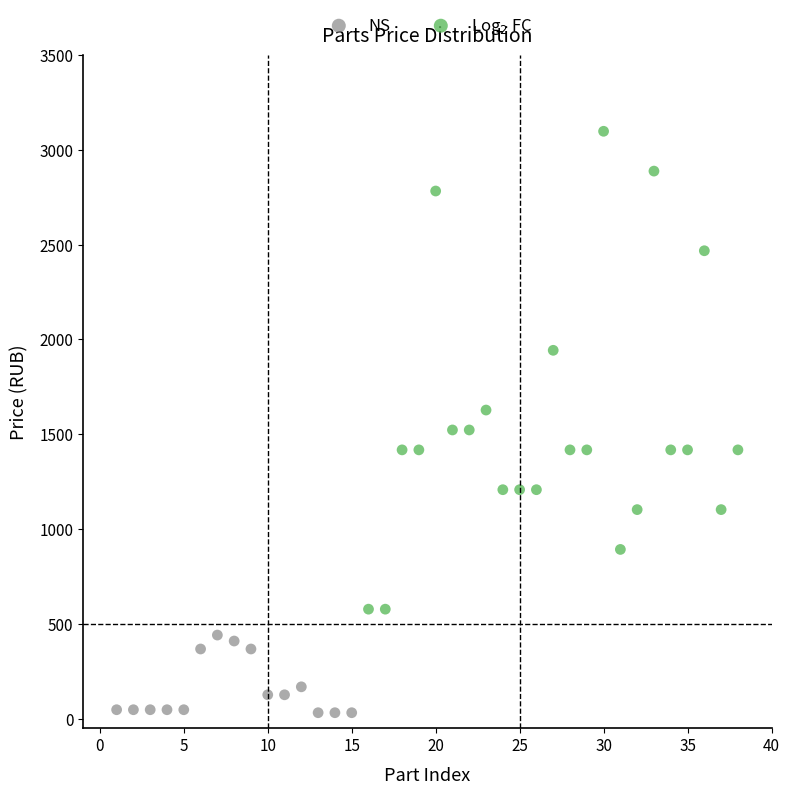

Which series contains the lowest Y value?

NS